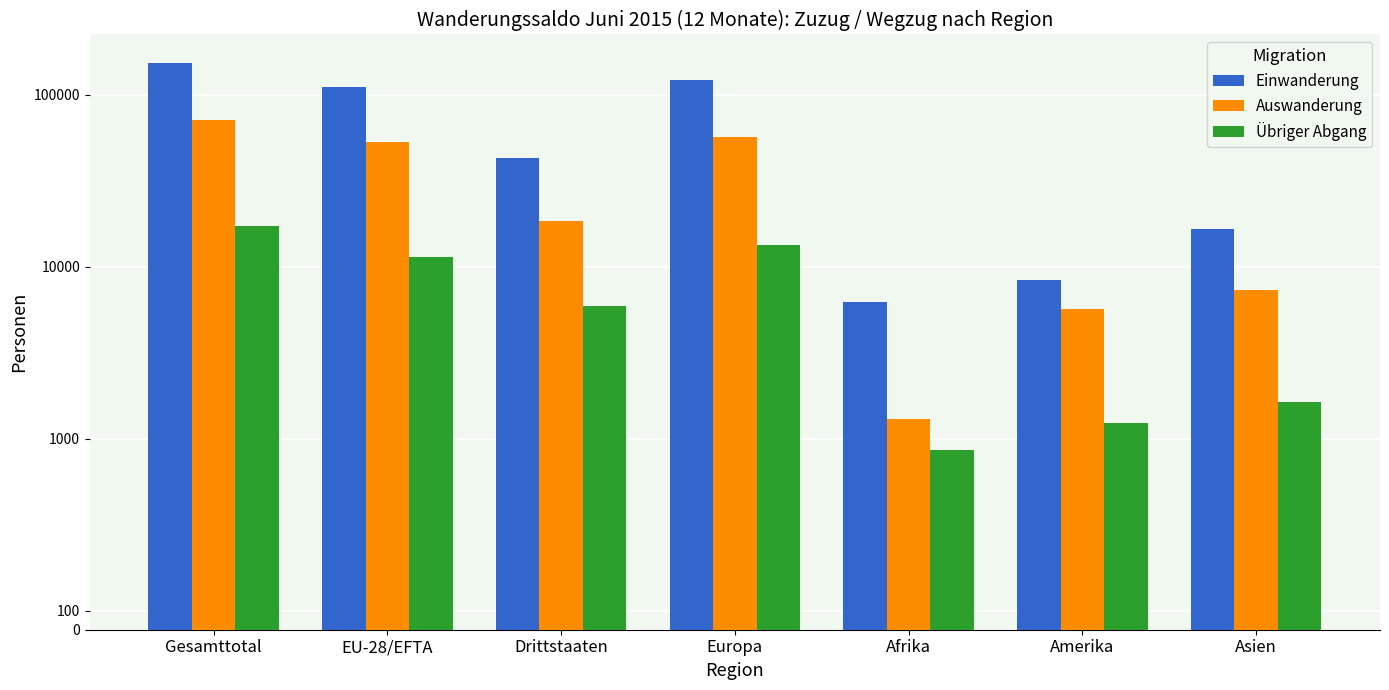

Reading left to right, what are all the values shown in this chart?

Einwanderung: 153631	110562	43069	121503	6278	8388	16581
Auswanderung: 71822	53236	18586	57054	1301	5665	7333
Übriger Abgang: 17323	11417	5906	13446	942	1236	1640